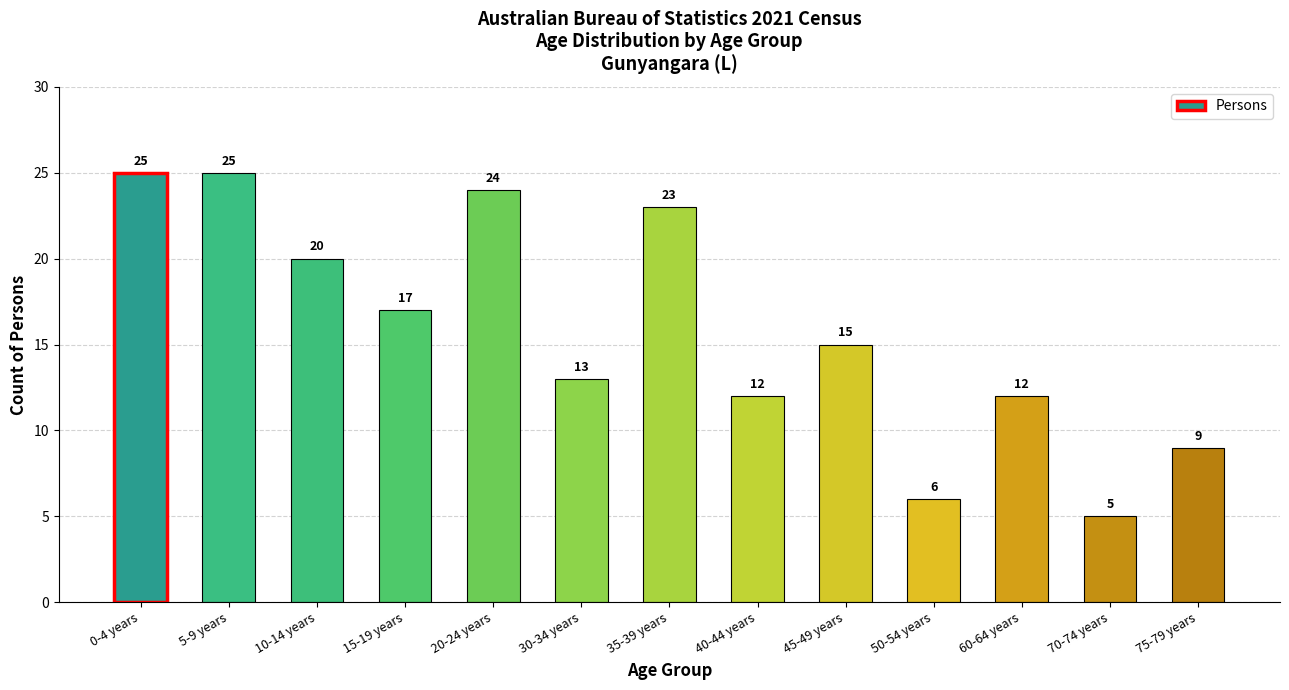

Count the number of categories in the chart.

13